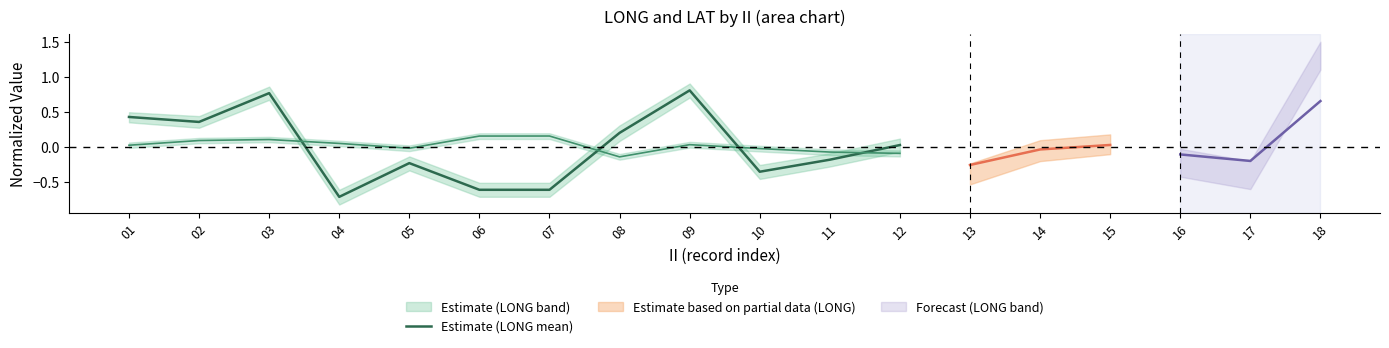

What is the value of the 4th point from the left?

-0.7